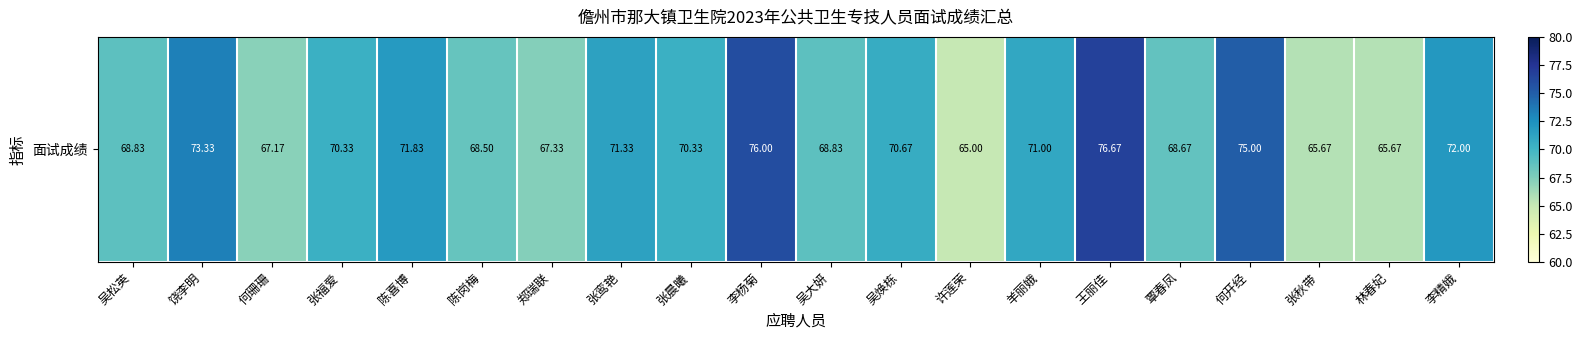

Which has a higher value, 林春妃 or 羊丽娥?

羊丽娥